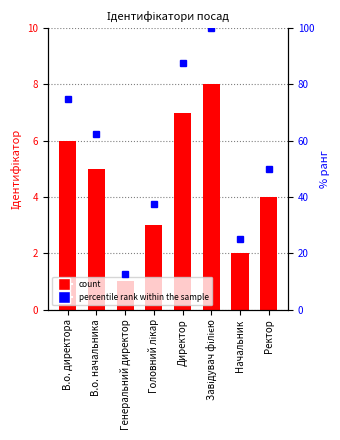

What is the difference between the Ідентифікатор values at Начальник and Генеральний директор?

1.0